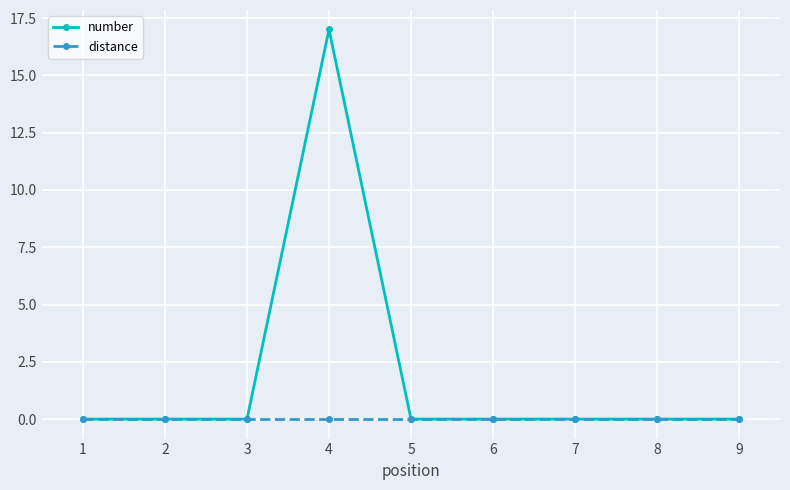

How many categories are shown in the chart?

9